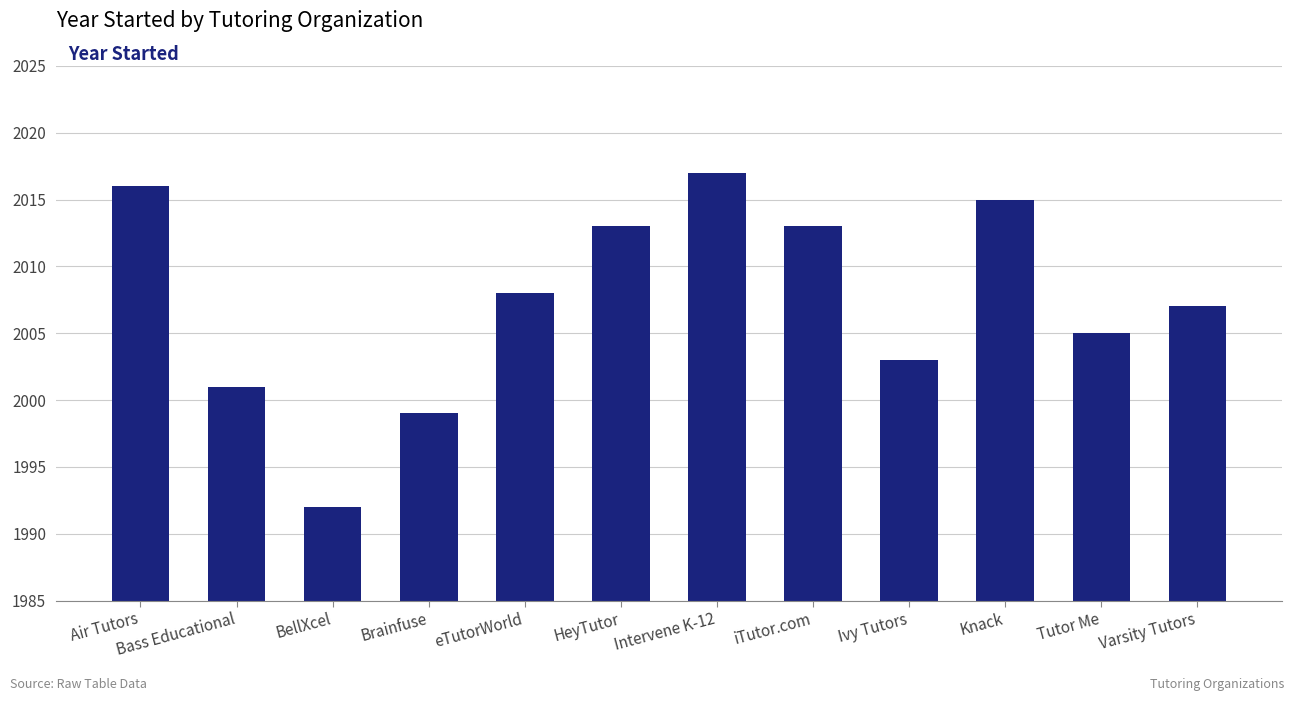

Reading left to right, transcribe all the data shown in this chart.

2016	2001	1992	1999	2008	2013	2017	2013	2003	2015	2005	2007